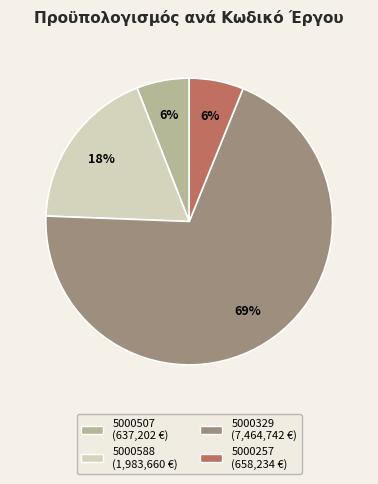

True or false: 5000507 accounts for 6% of the total.

True